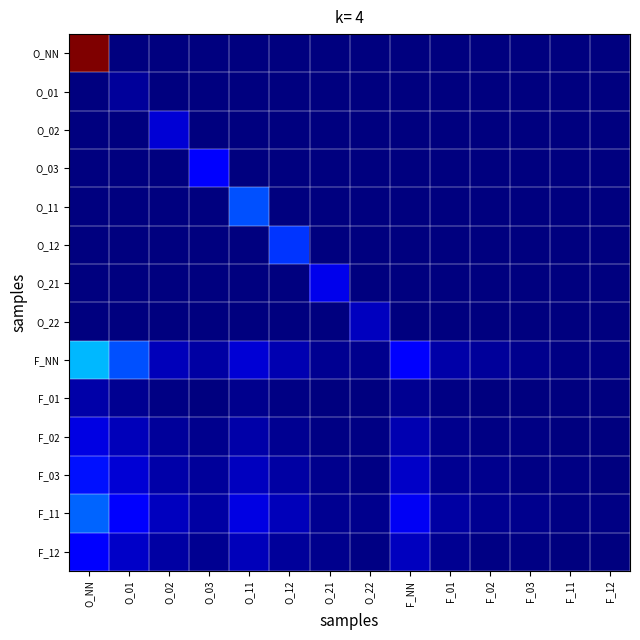

What is the spread (max minus min) of values at F_NN?

0.1